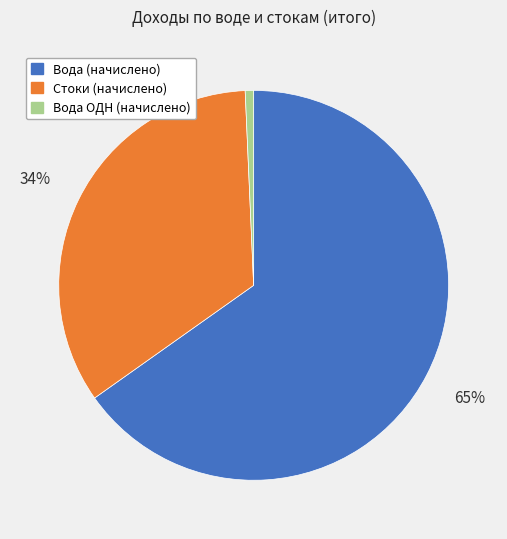

To the nearest percent, what portion does Вода ОДН (начислено) represent?

1%